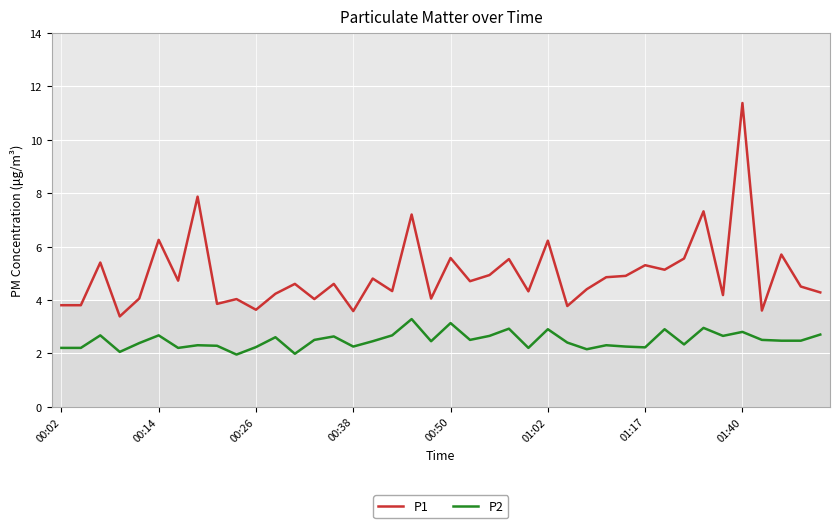

In P1, how many points are higher than both neighbors (excluding endpoints)?

15